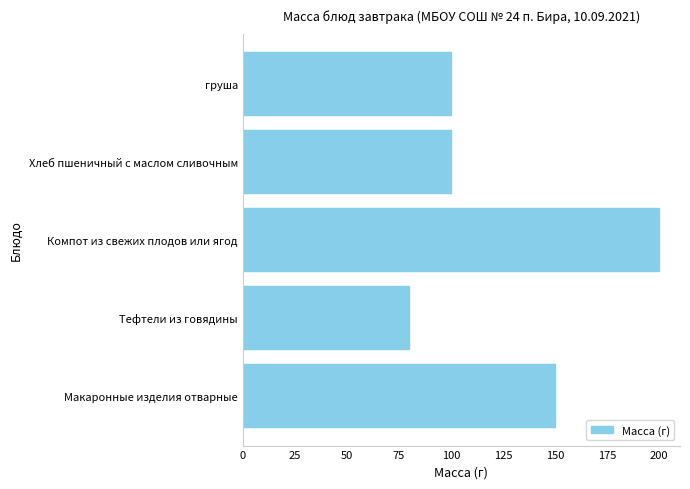

Reading bottom to top, what are all the values shown in this chart?

Макаронные изделия отварные=150	Тефтели из говядины=80	Компот из свежих плодов или ягод=200	Хлеб пшеничный с маслом сливочным=100	груша=100